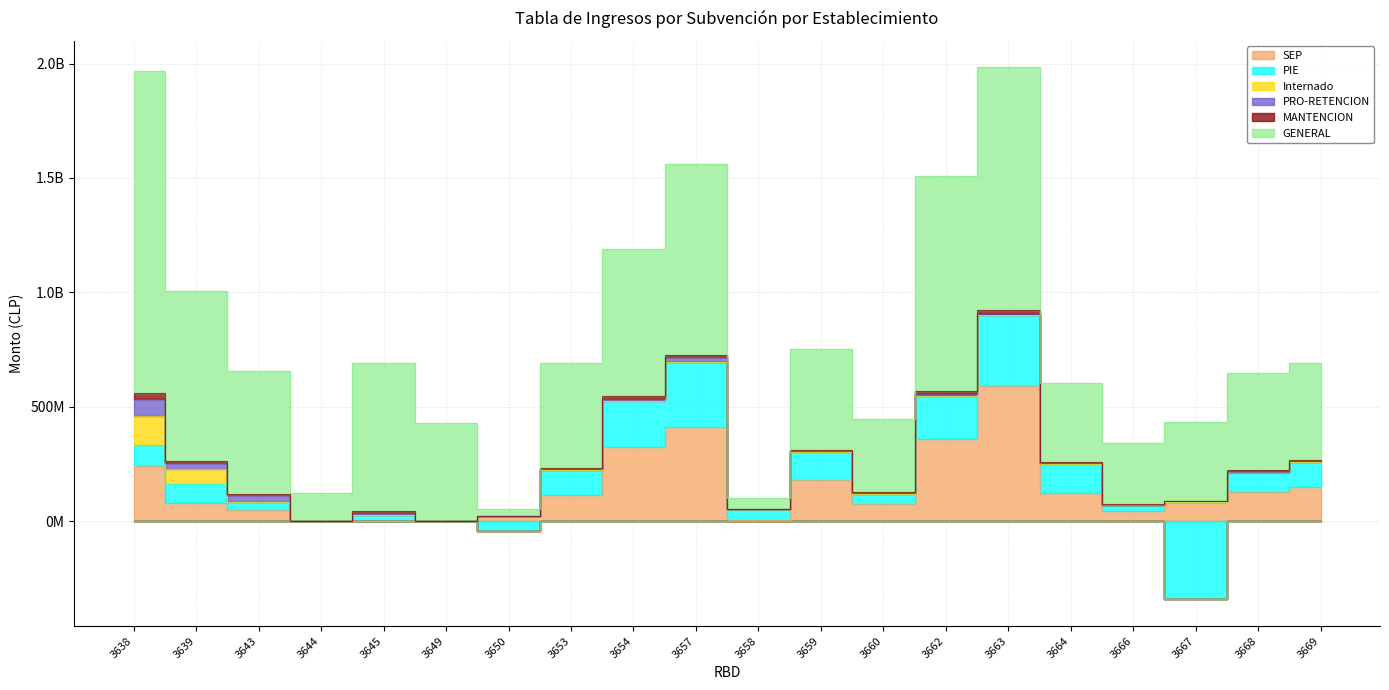

How many data points in MANTENCION are less than 5173786?

10